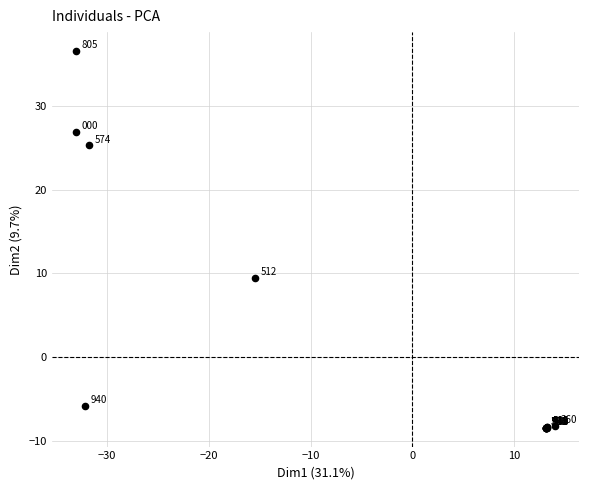

What Y value in the scatter plot is closest to 14?

9.5